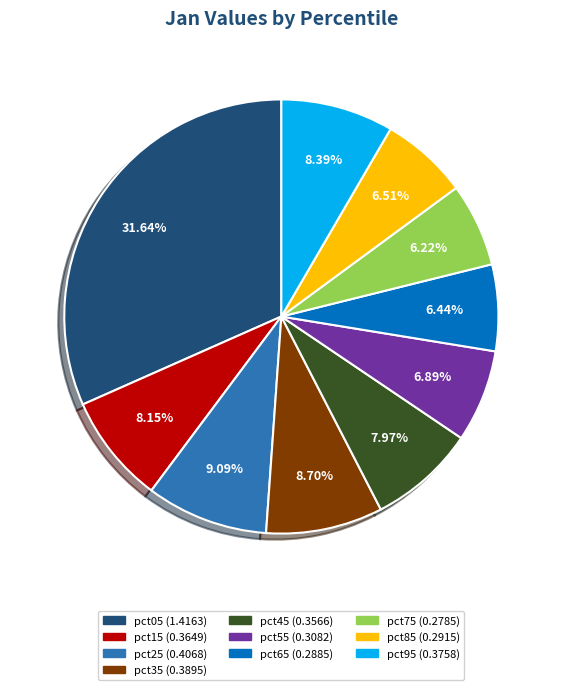

What percentage is the pct55 slice, to the nearest percent?

7%